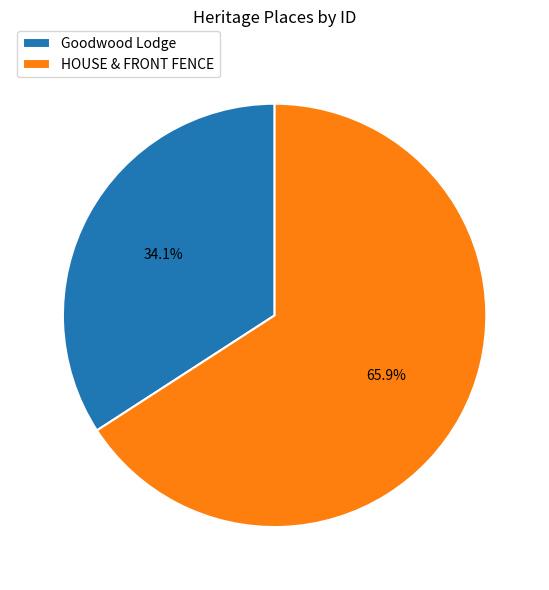

Count the number of slices in the pie.

2